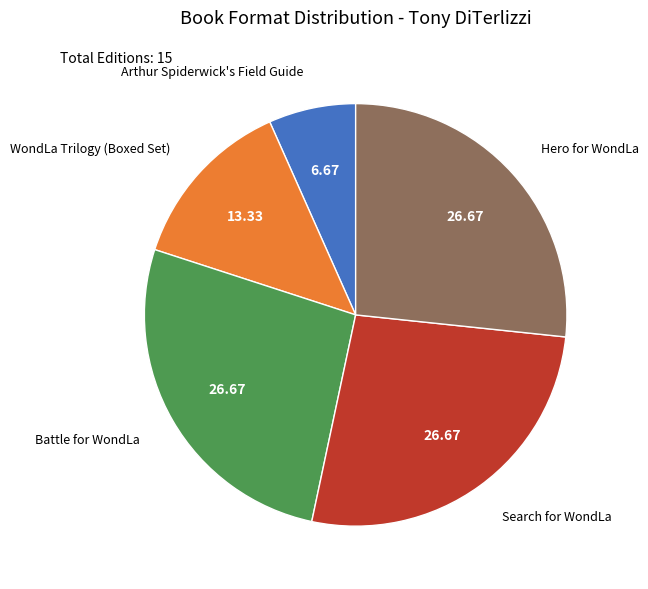

Is there any slice that represents more than half of the pie?

No